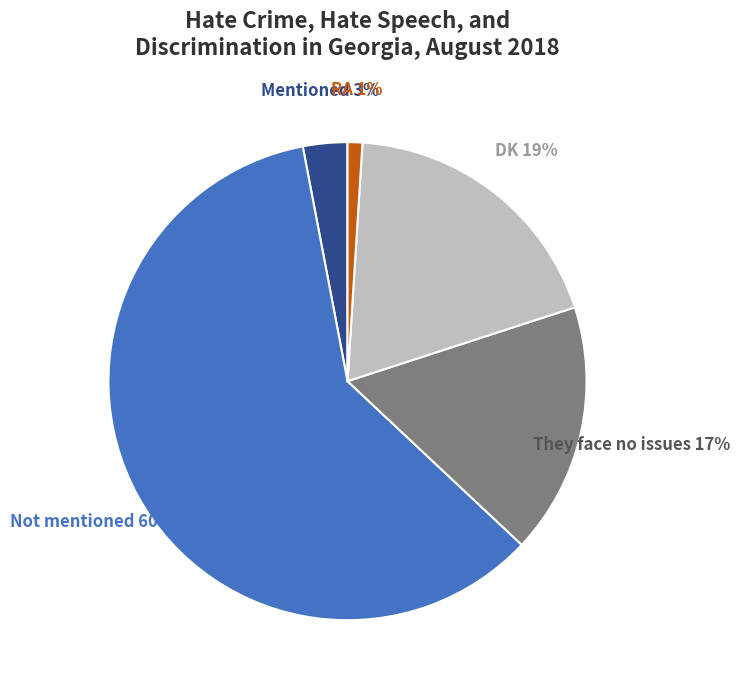

What is the ratio of the value at DK to the value at Not mentioned?

0.3